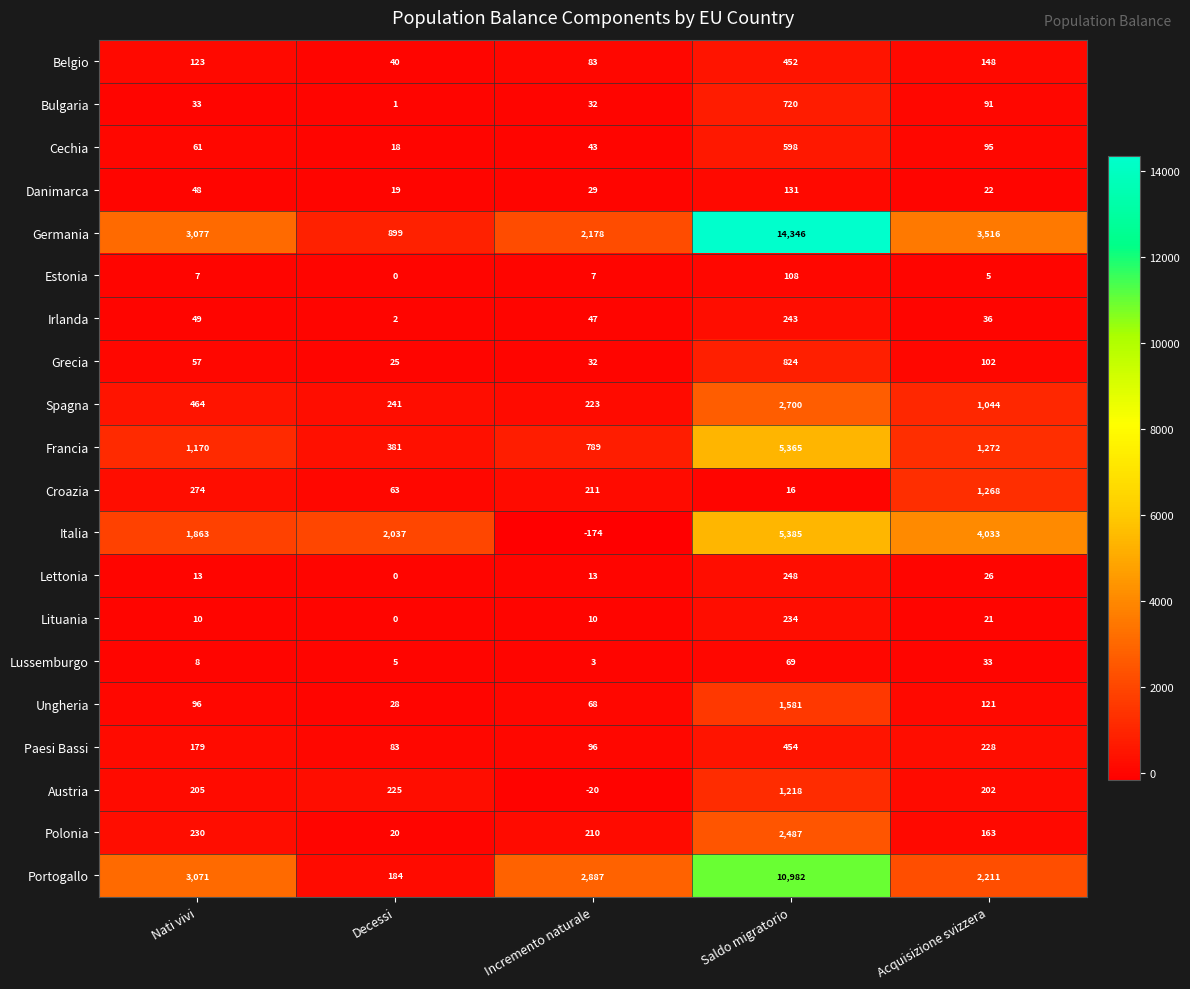

What is the difference between the maximum and minimum values in the Lettonia series?

248